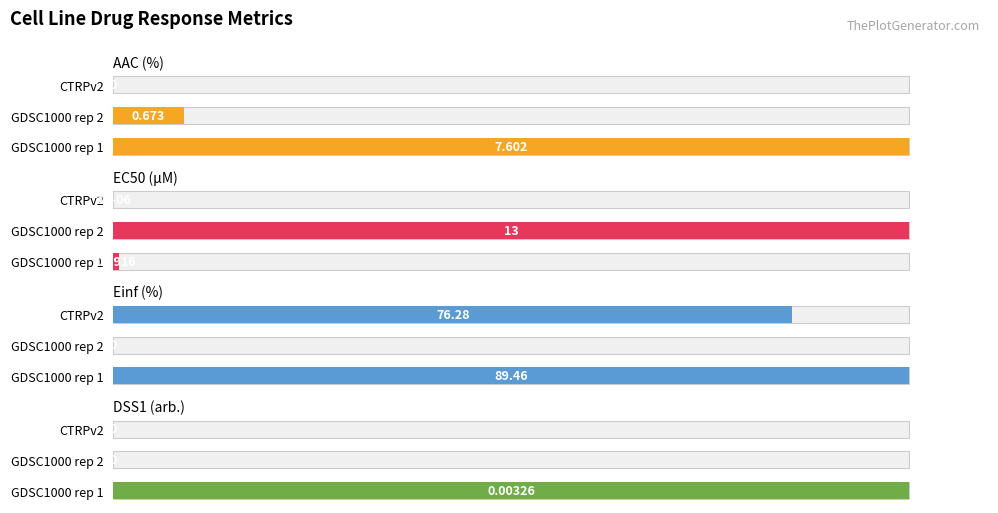

What are all the series names shown in the legend?

AAC (%), EC50 (µM), Einf (%), DSS1 (arb.)